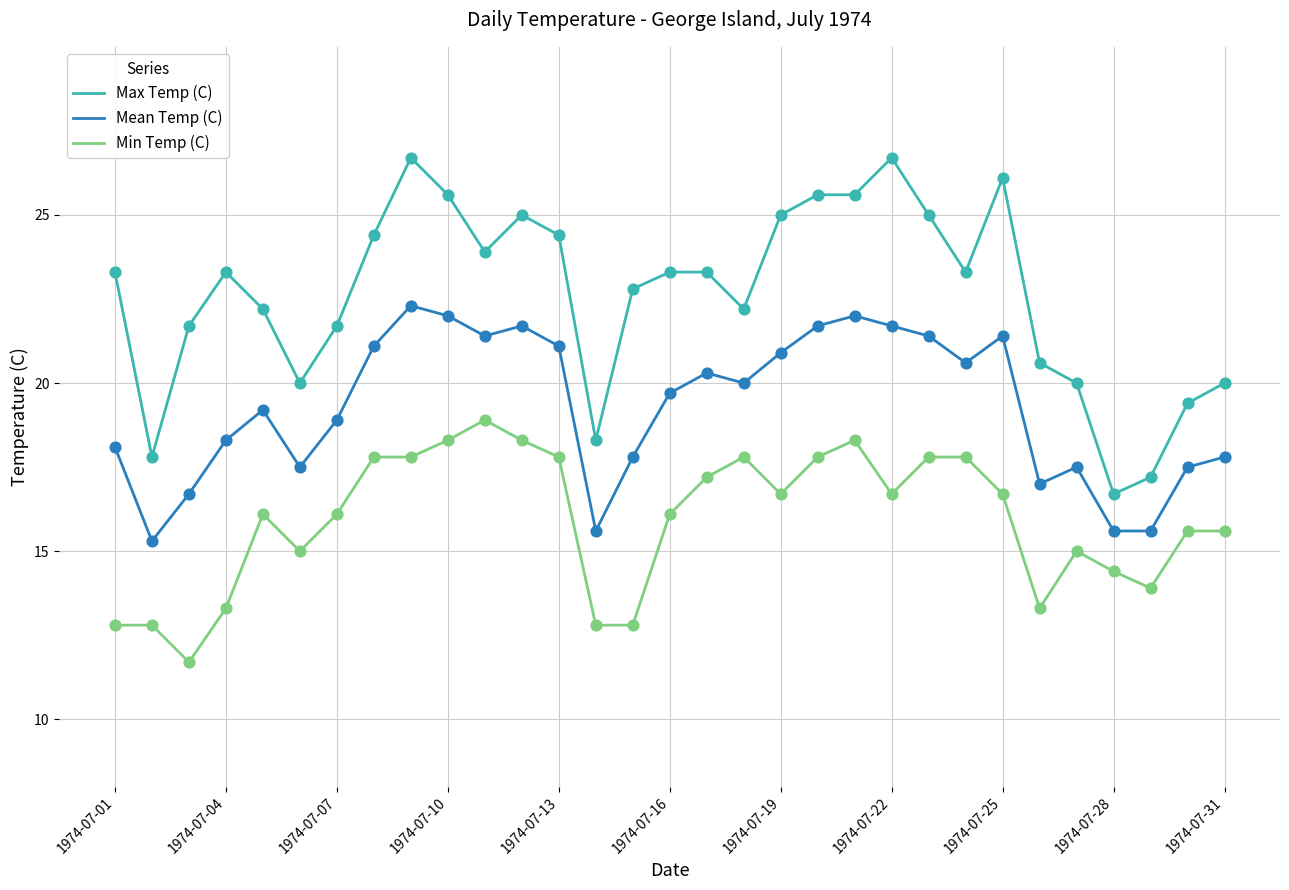

Which series has the largest total across all categories?

Max Temp (C)